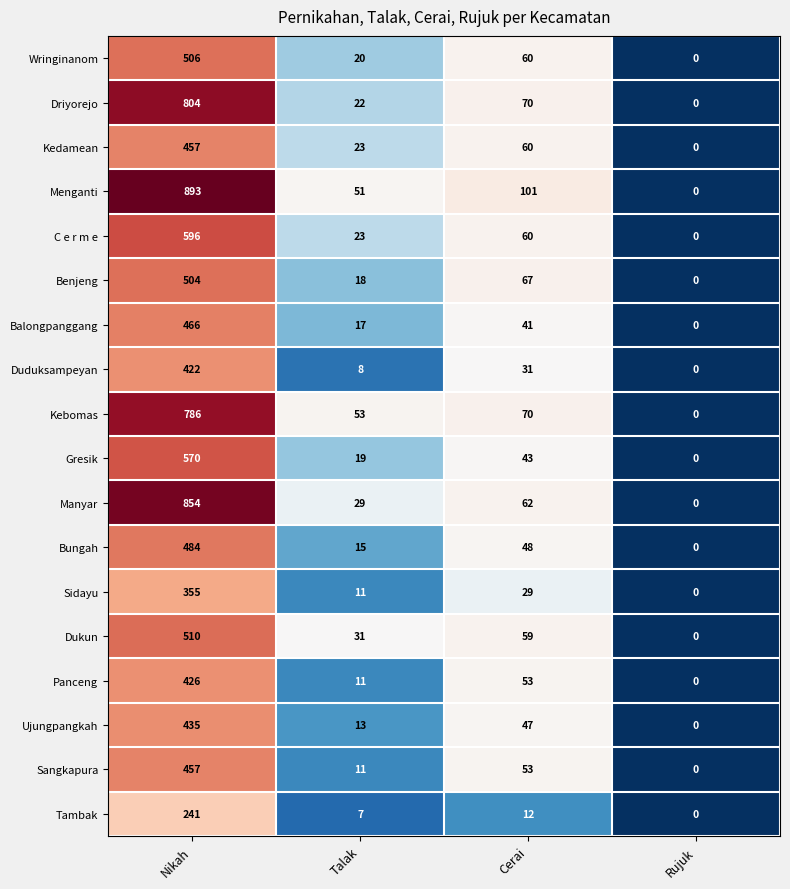

How many data points does each series have?

4